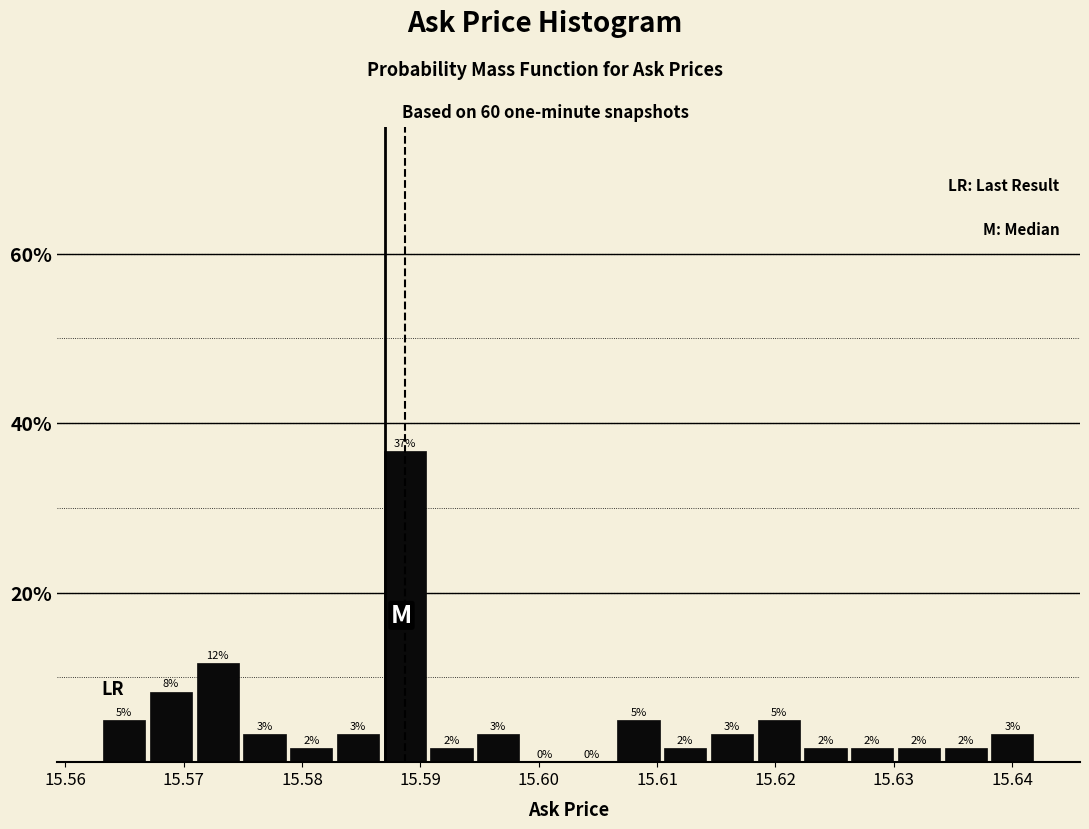

Read against the x-axis, roughly where is the centre of the tallest bar?

15.589